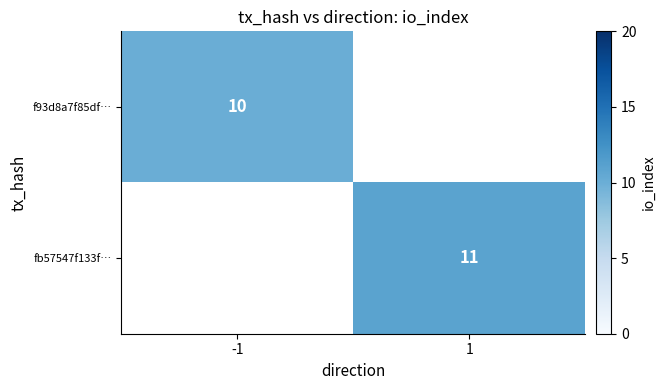

True or false: f93d8a7f85df… has a value of 17 at -1.

False